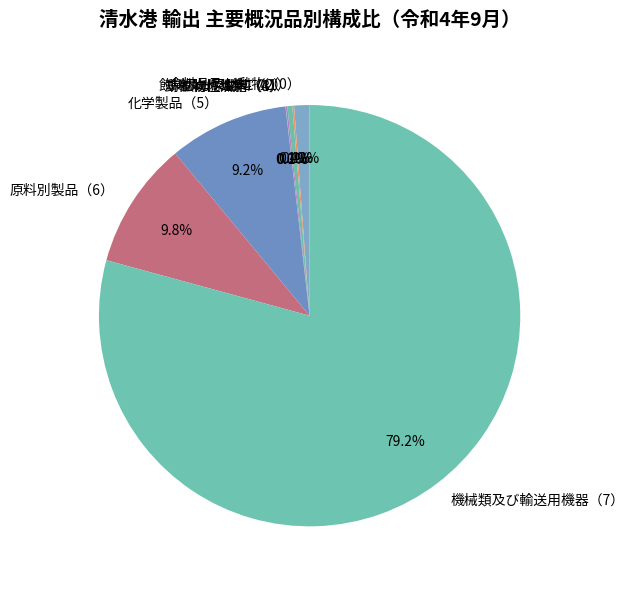

What is the largest slice in the pie chart?

機械類及び輸送用機器（7）